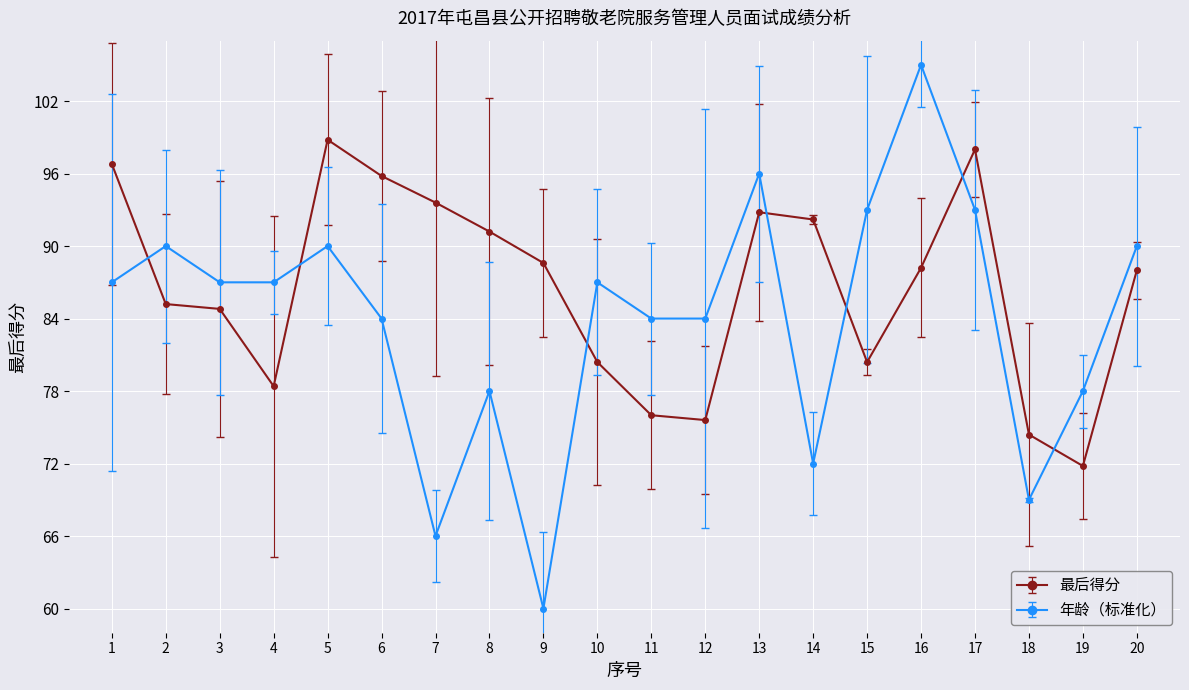

True or false: 最后得分 has a value of 115.5 at 12.

False